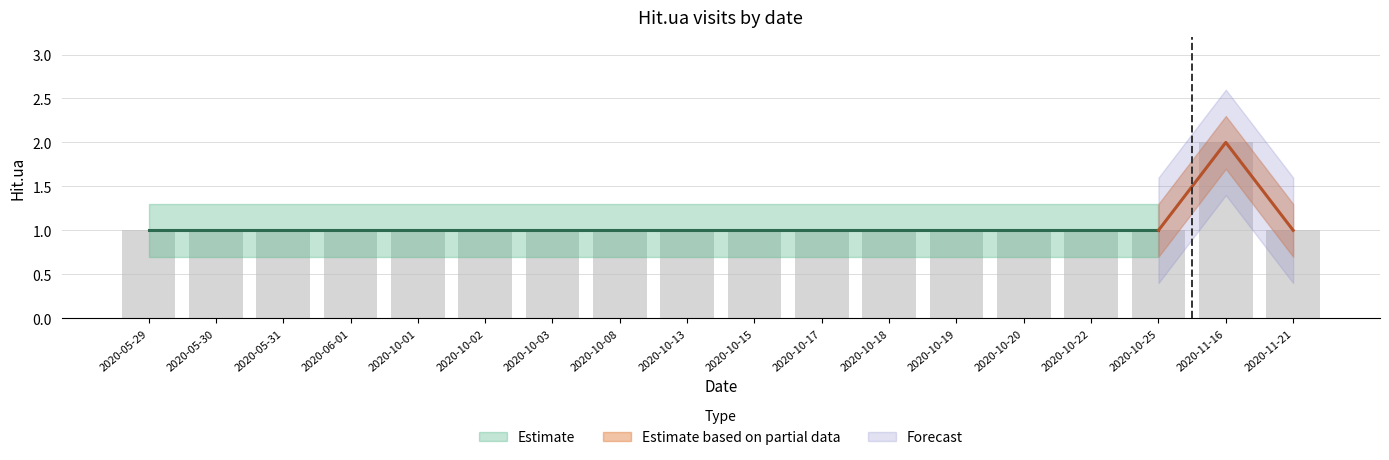

What is the sum of all values?

19